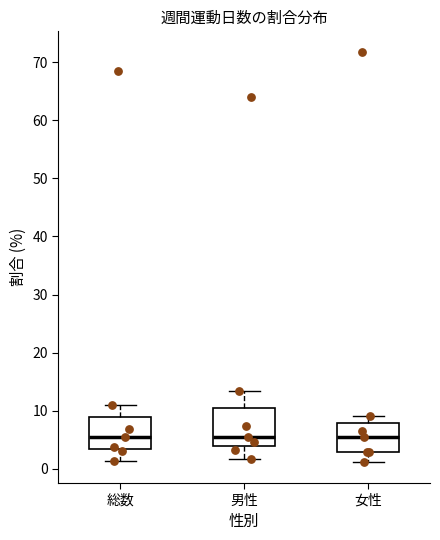

Reading left to right, read every box against the y-axis: the position of its median line, the range the box covers, and the ends of its whiskers. The values are not printed on the chart, so give them approximately, as read against the axis.

総数: median 6, box 3 to 9, whiskers 1 to 11
男性: median 6, box 4 to 10, whiskers 2 to 13
女性: median 6, box 3 to 8, whiskers 1 to 9